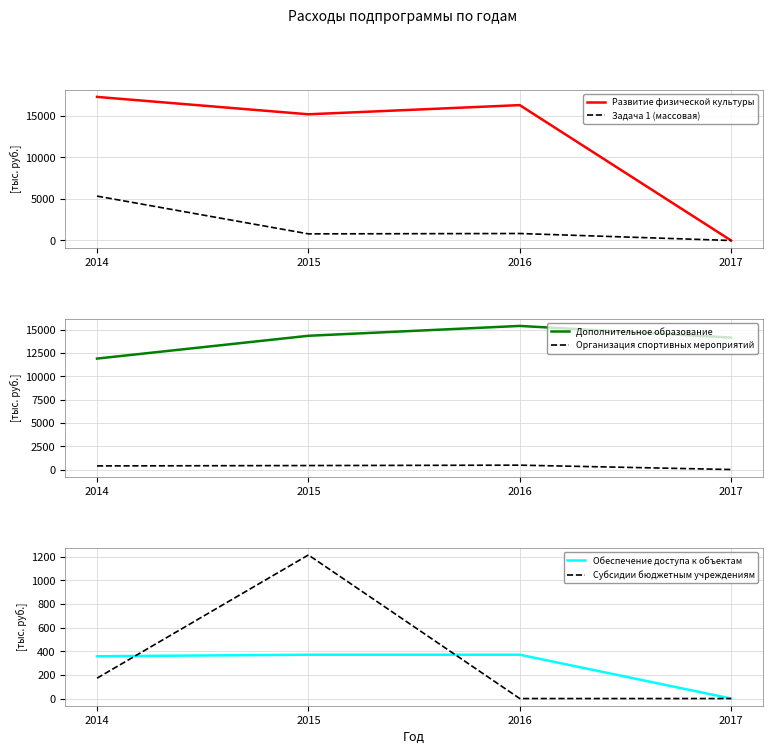

Is the value of Субсидии бюджетным учреждениям at 2014 greater than the value of Развитие физической культуры at 2017?

Yes